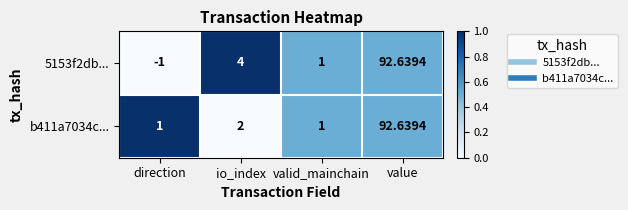

At which category is the sum across all series the highest?

value